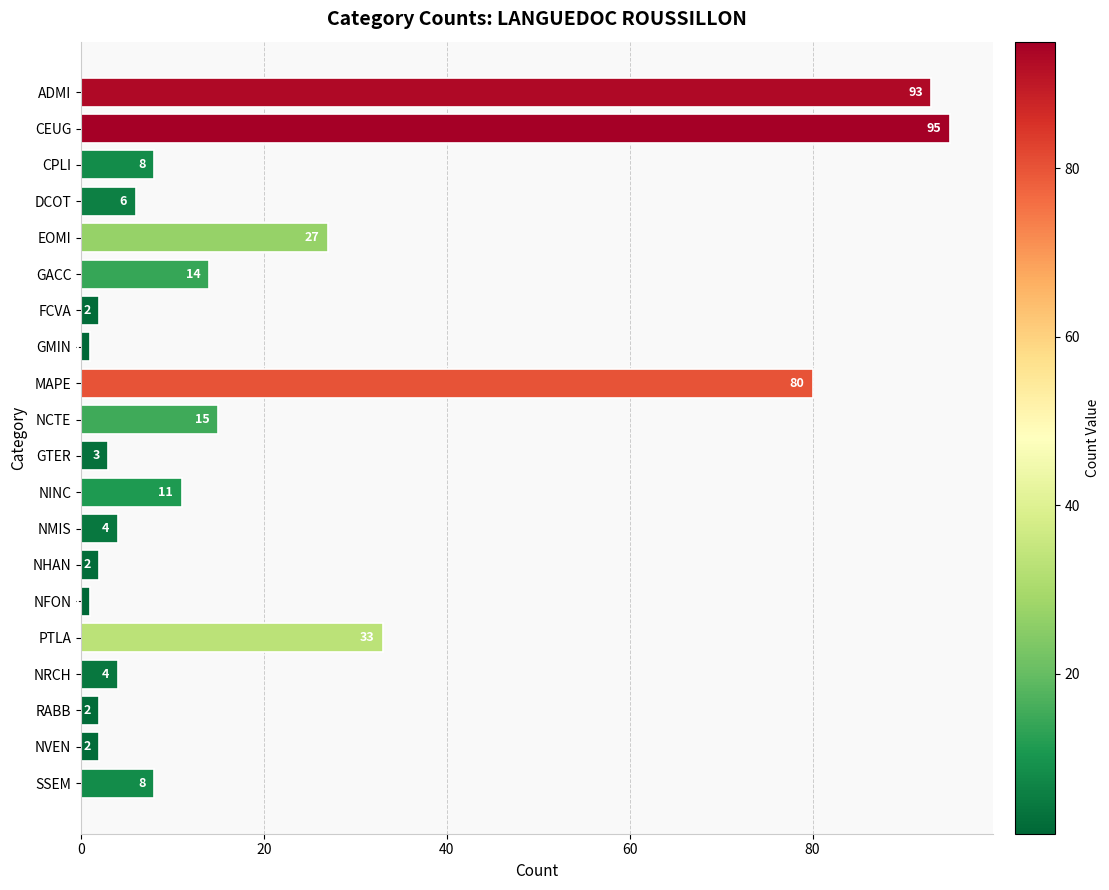

The value at NRCH is 4. True or false?

True